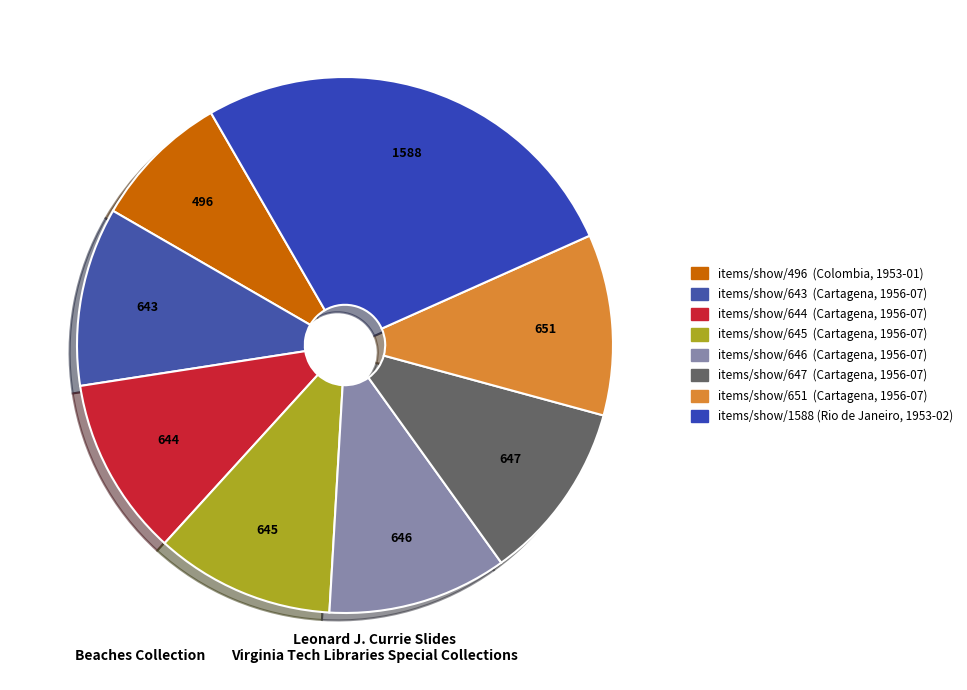

Does items/show/645 account for over 50% of the chart?

No